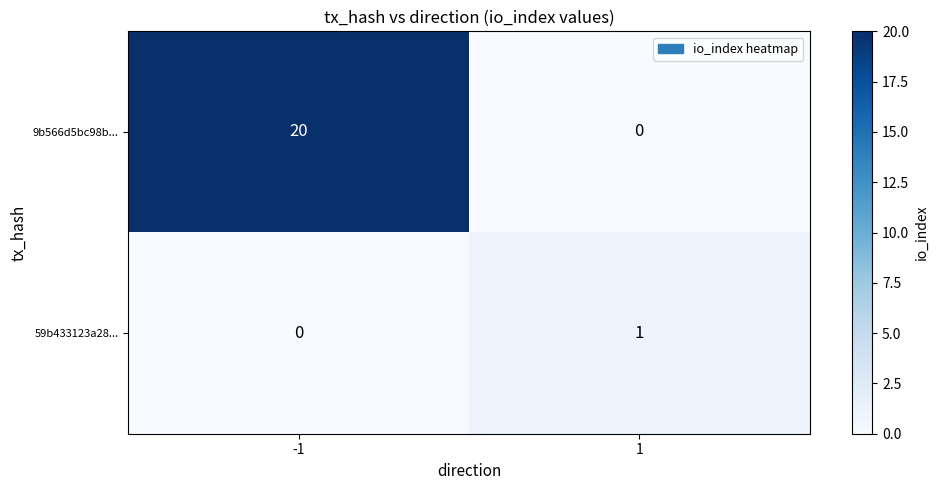

The 59b433123a28... series shows 1 at 1. True or false?

True